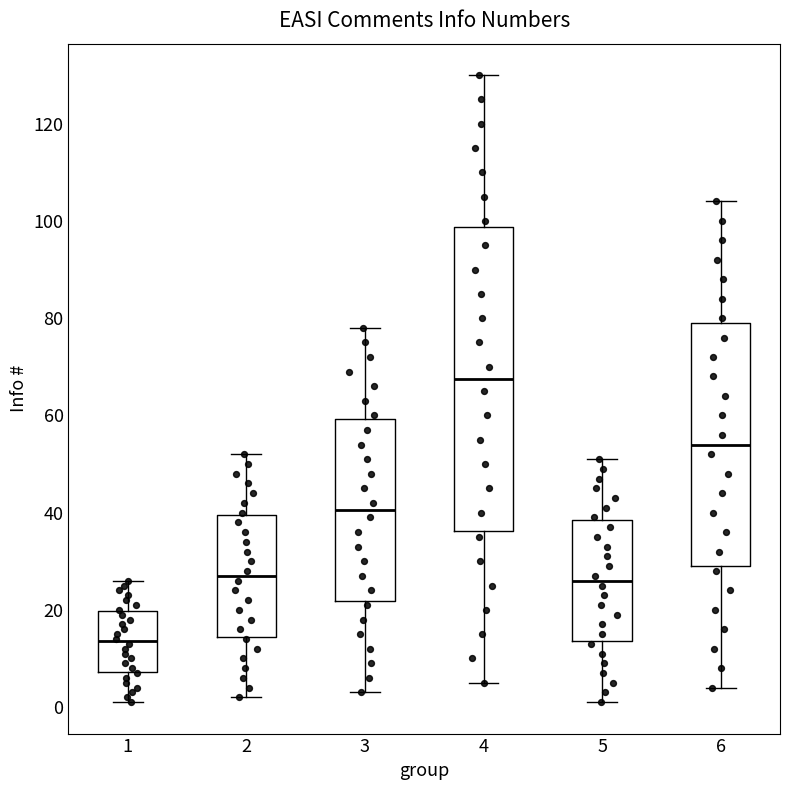

Reading left to right, transcribe this box plot: for each box, give where its median line is, the range the box spans, and where its two whiskers end, as read against the y-axis. The values are not printed on the chart, so give them approximately, as read against the axis.

1: median 14, box 8 to 20, whiskers 2 to 26
2: median 28, box 14 to 40, whiskers 2 to 52
3: median 40, box 22 to 60, whiskers 4 to 78
4: median 68, box 36 to 98, whiskers 6 to 130
5: median 26, box 14 to 38, whiskers 2 to 52
6: median 54, box 30 to 80, whiskers 4 to 104